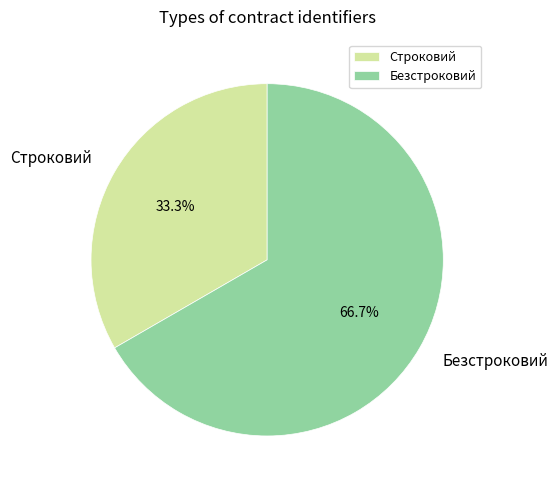

The Строковий slice represents 41% of the pie. True or false?

False